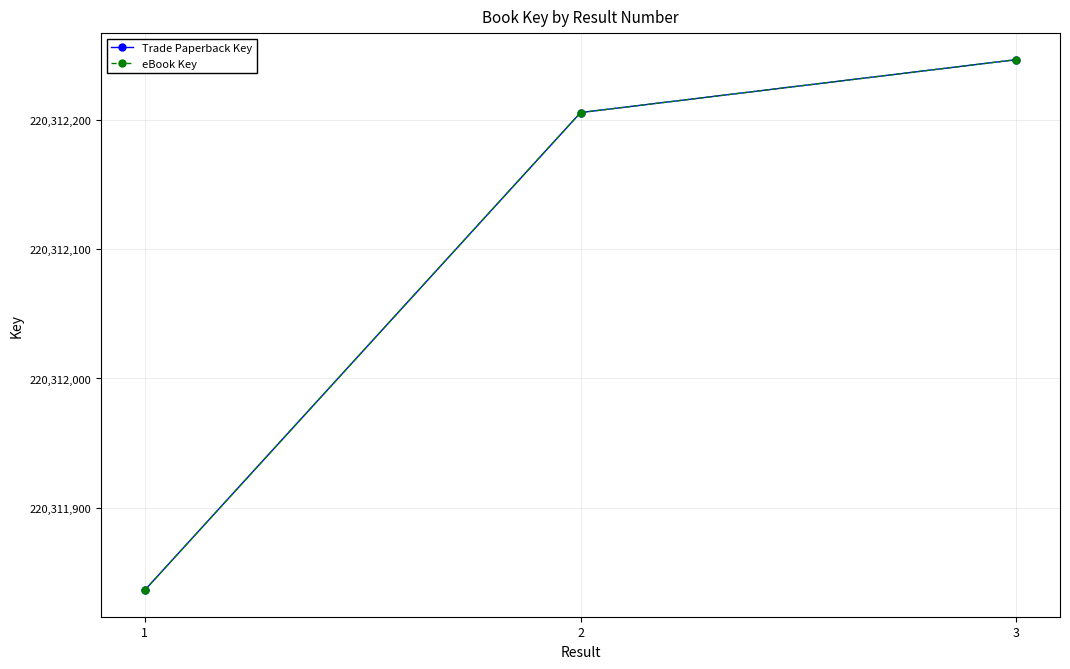

Is it true that eBook Key equals 372059801 at 3?

False